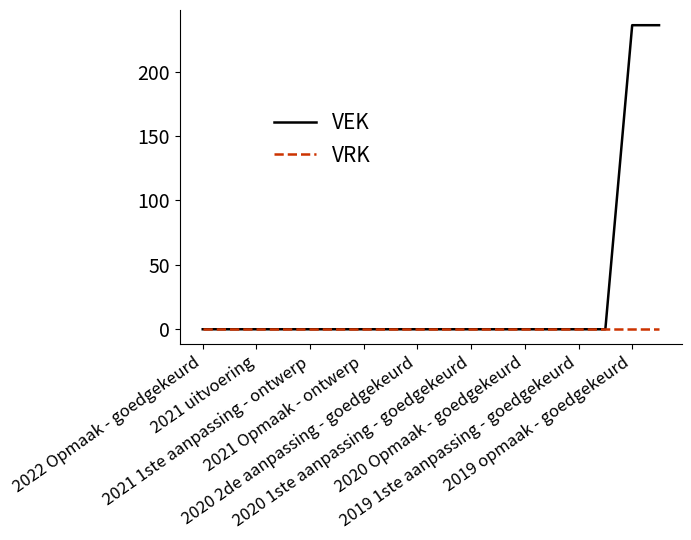

Reading left to right, what are all the values shown in this chart?

VEK: 0	0	0	0	0	0	0	0	0	0	0	0	0	0	0	0	236	236
VRK: 0	0	0	0	0	0	0	0	0	0	0	0	0	0	0	0	0	0